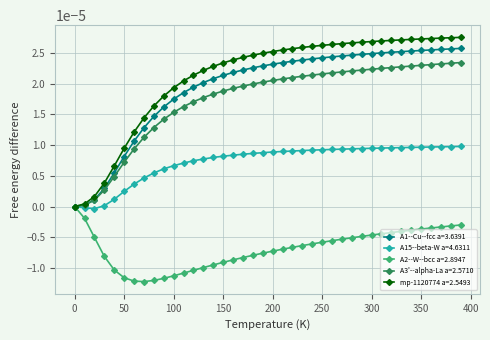

Which series has the largest range (max minus min)?

mp-1120774 a=2.5493